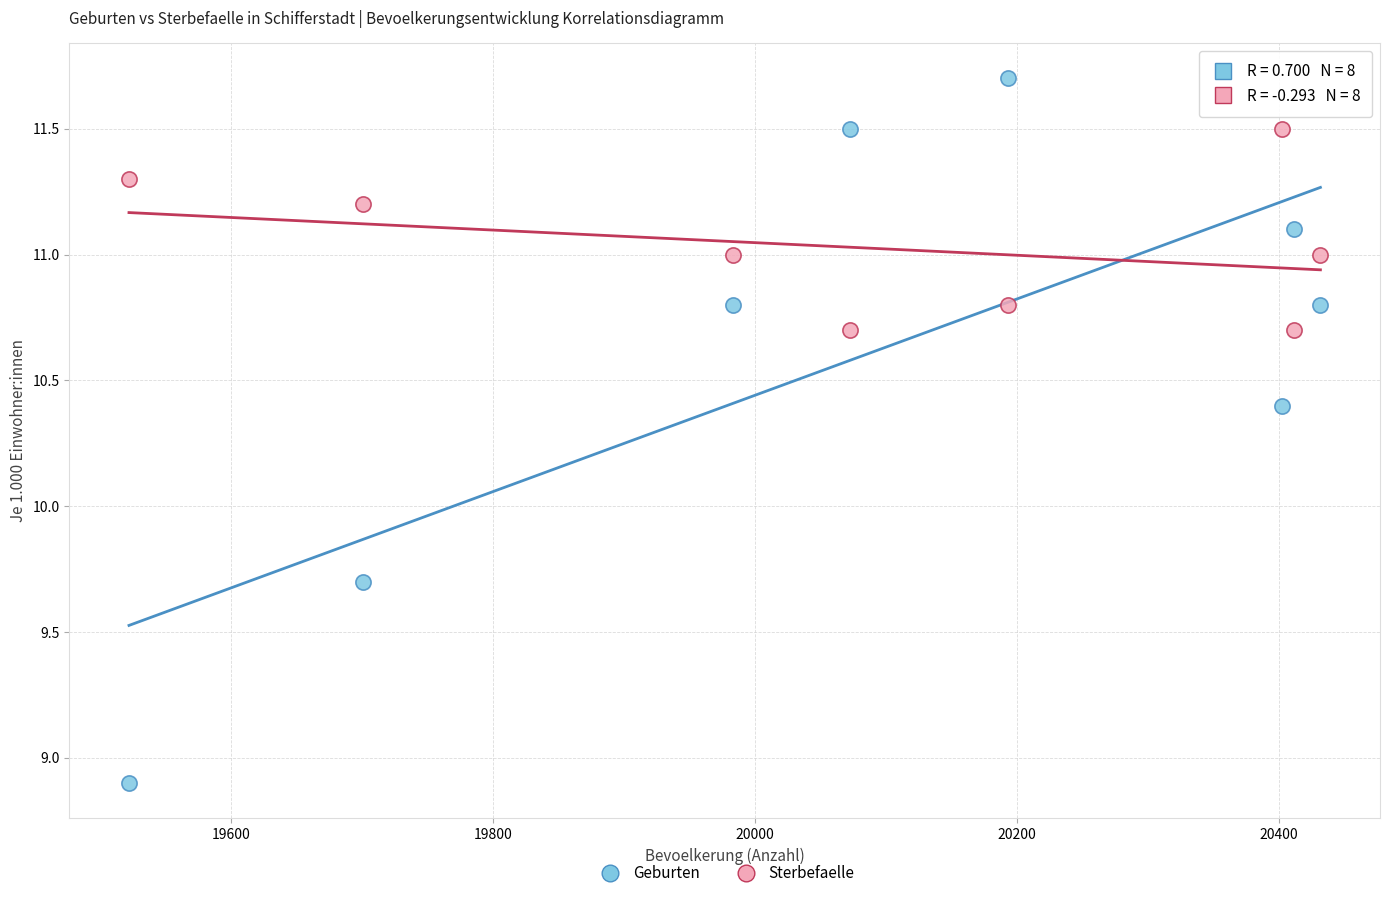

Across all series, what Y value is closest to 10?

9.7